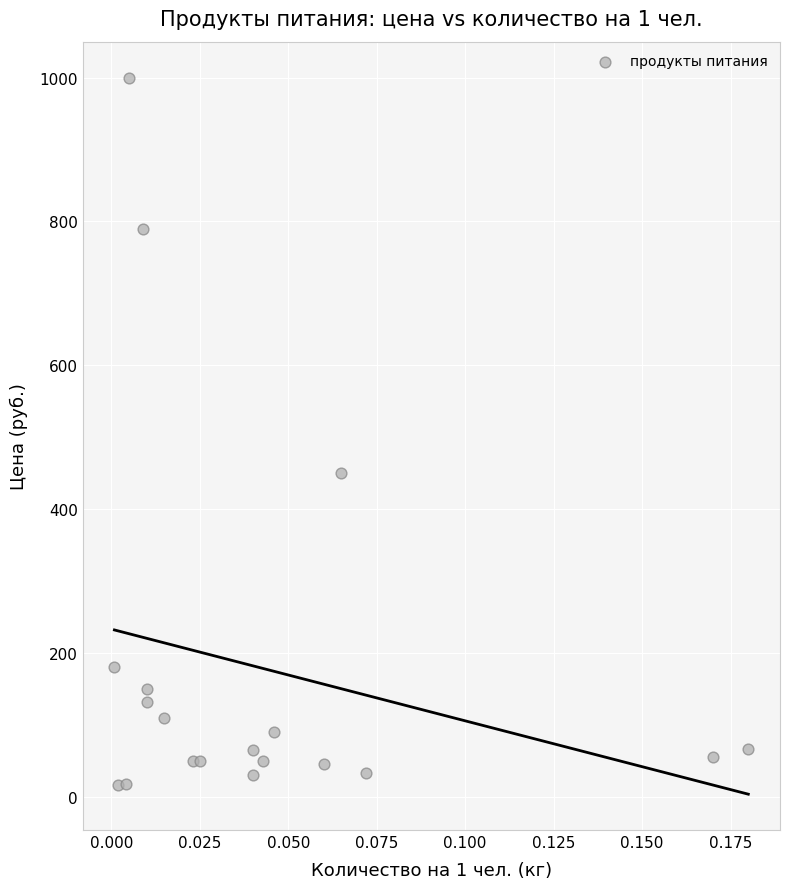

What is the range of Y values (max minus min)?

984.0